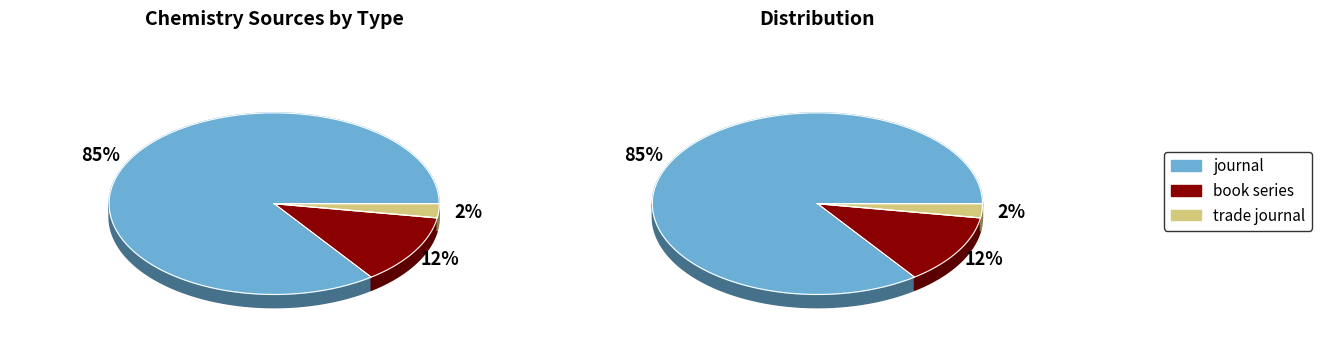

Is there a majority slice in this chart?

Yes